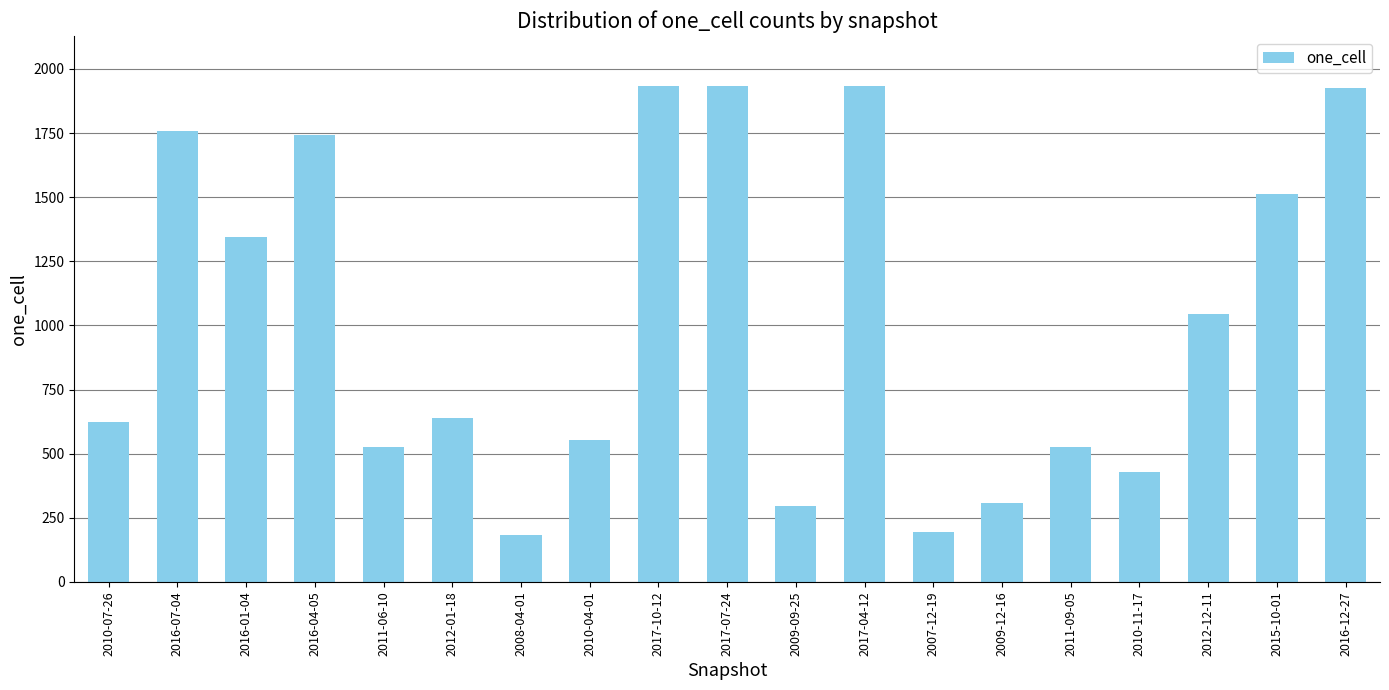

What is the label of the 16th bar from the right?

2016-04-05